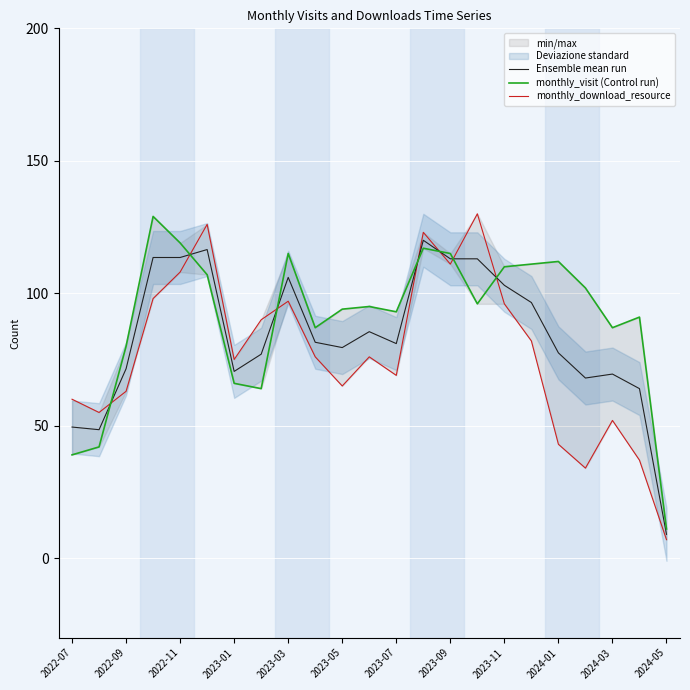

Is it true that Ensemble mean run equals 103.0 at 2023-11?

True